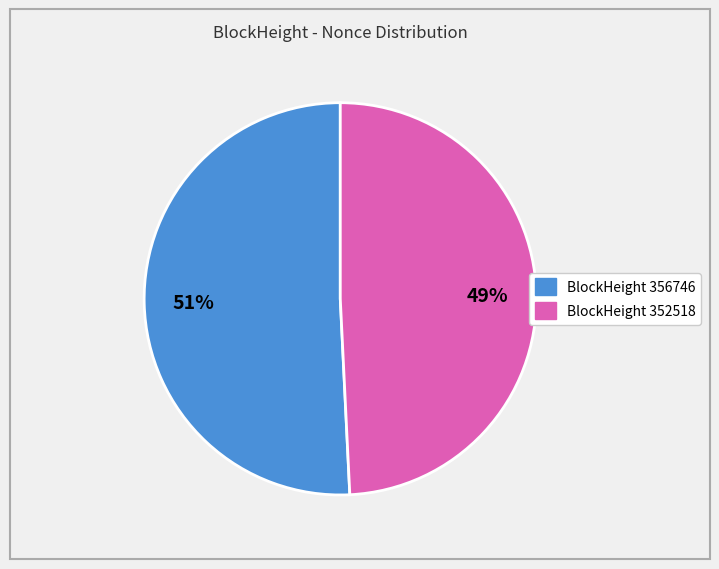

Is there any slice that represents more than half of the pie?

Yes